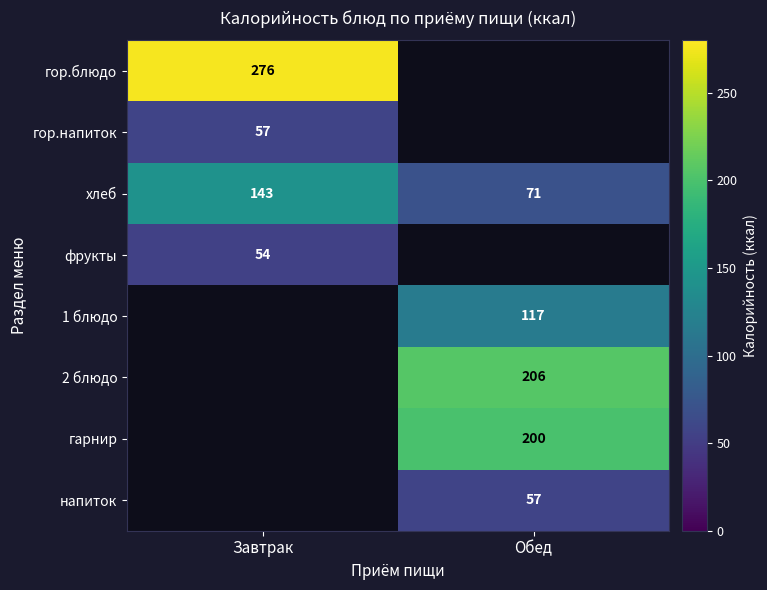

What is the maximum value shown in the chart?

276.0